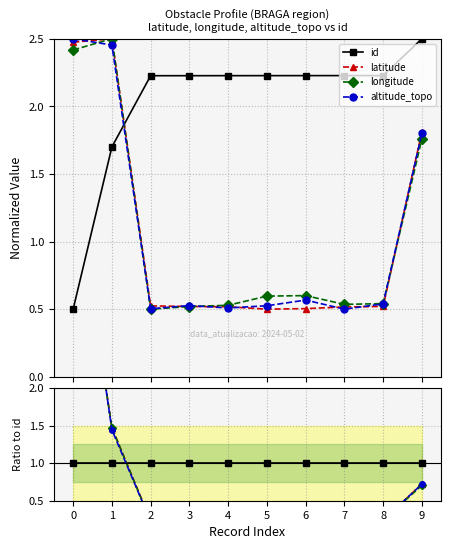

The value of altitude_topo at 0 is 2.8. True or false?

False